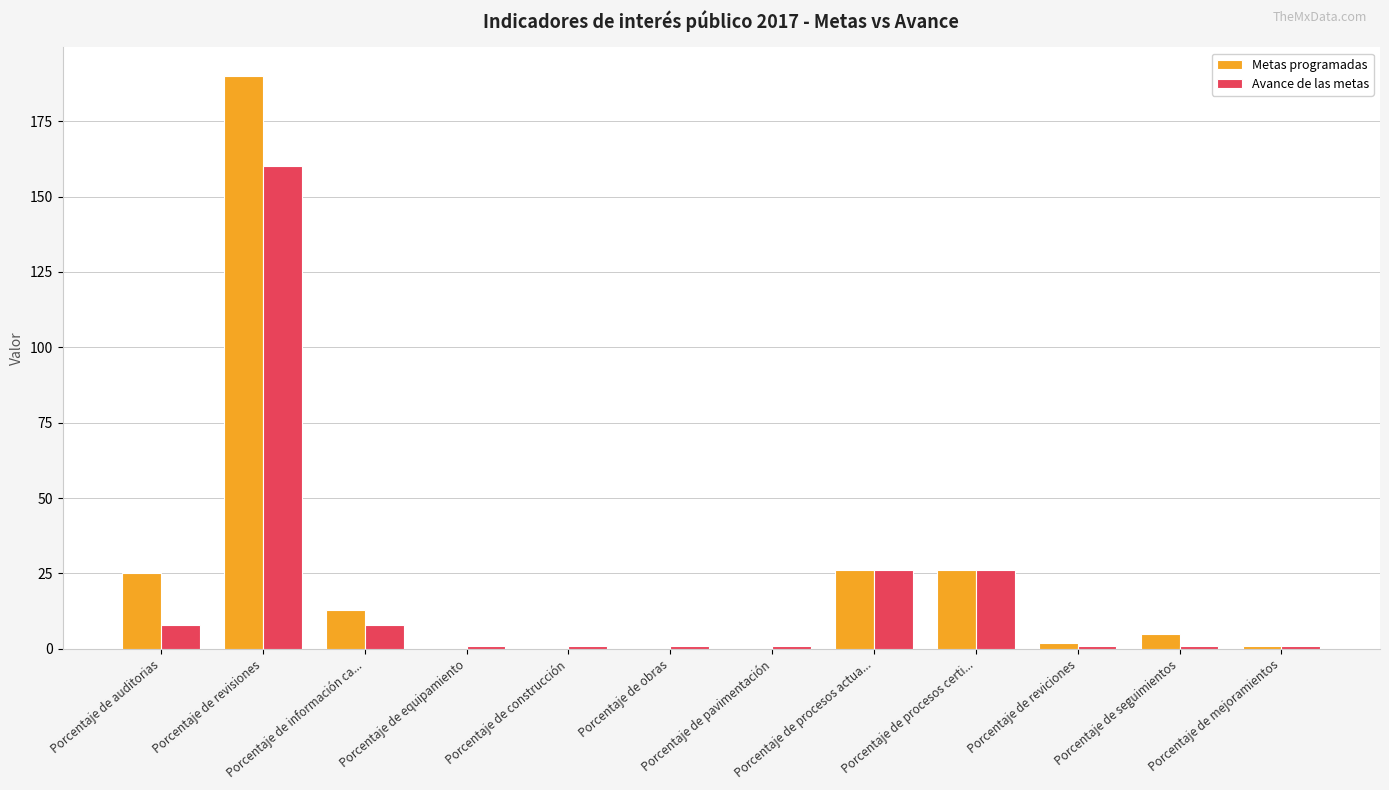

Is it true that Metas programadas equals 0 at Porcentaje de construcción?

True